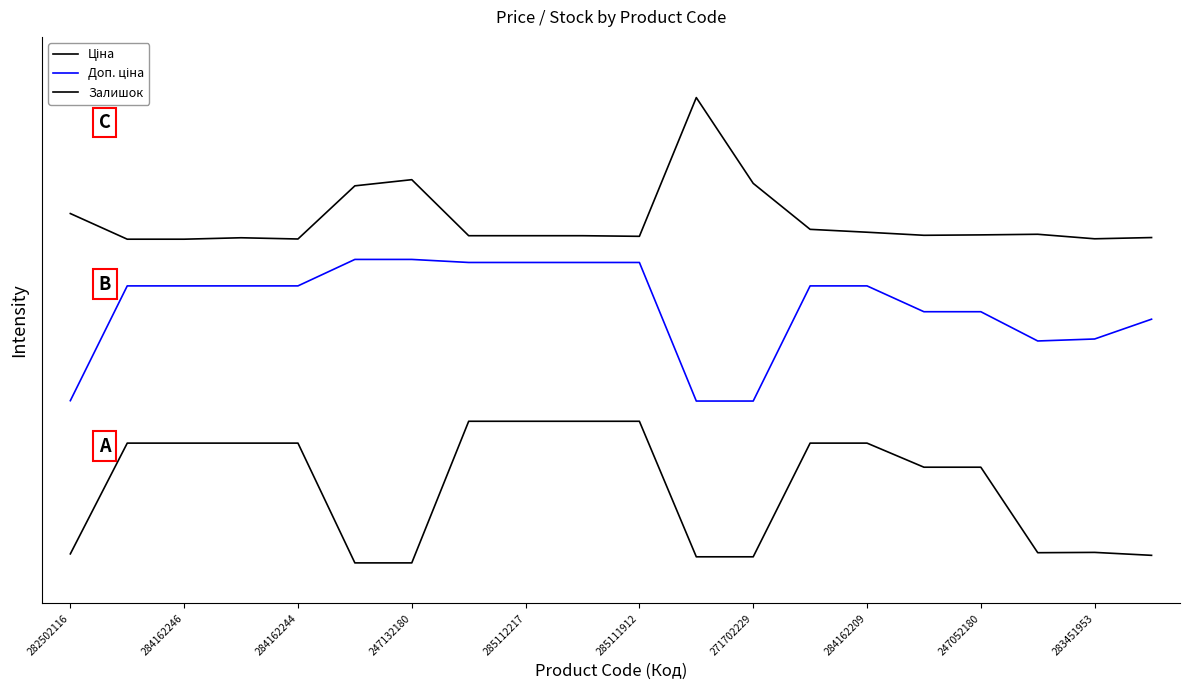

At which category is the sum across all series the highest?

284162209